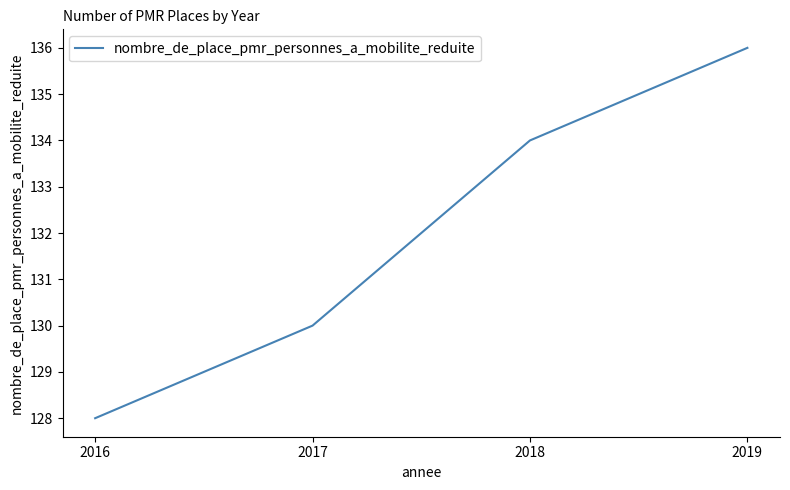

Reading left to right, transcribe all the data shown in this chart.

2016=128	2017=130	2018=134	2019=136